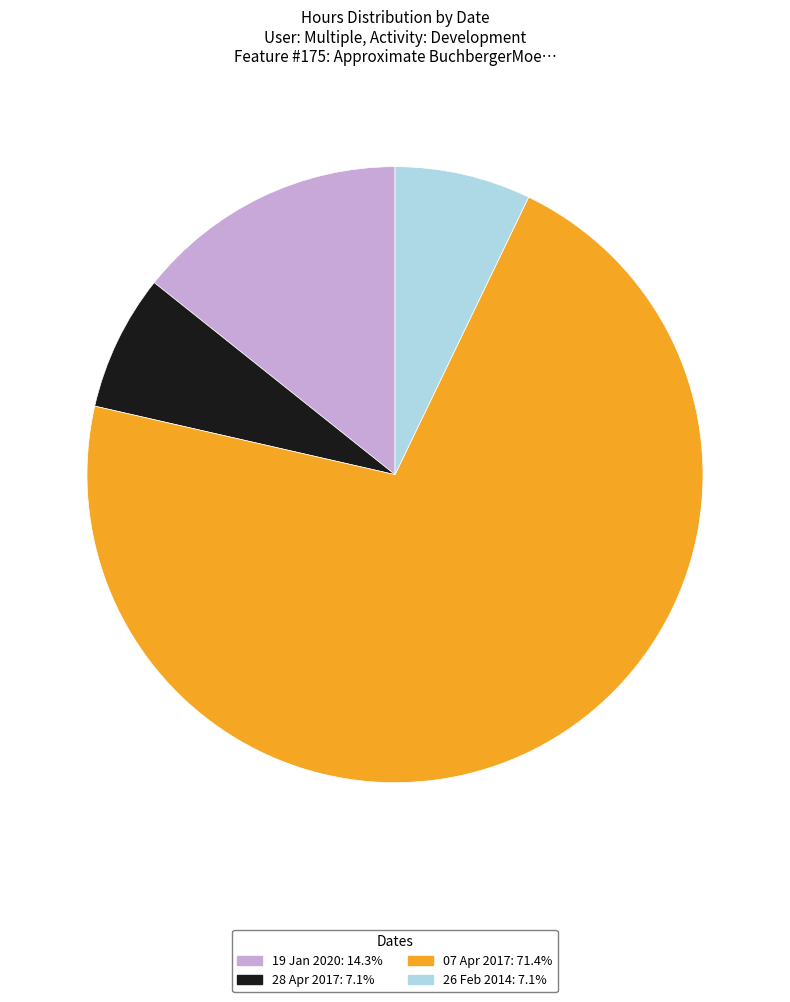

Is the sum of 19 Jan 2020 and 28 Apr 2017 greater than half?

No